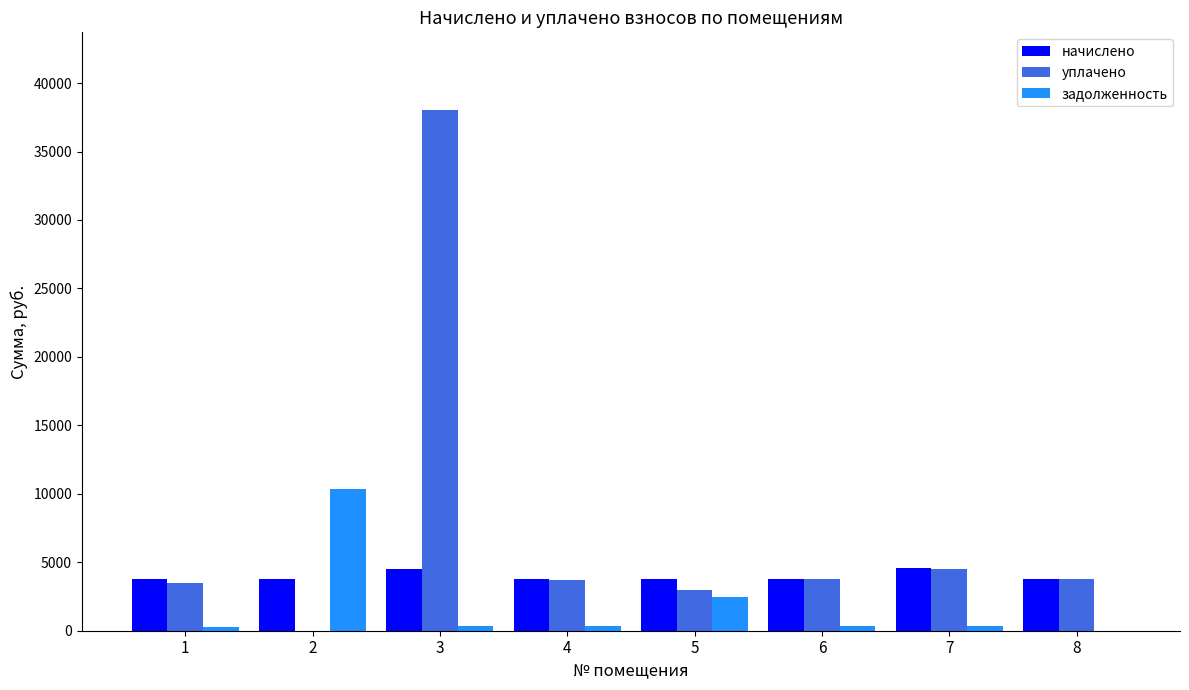

How many distinct data groups are displayed?

3